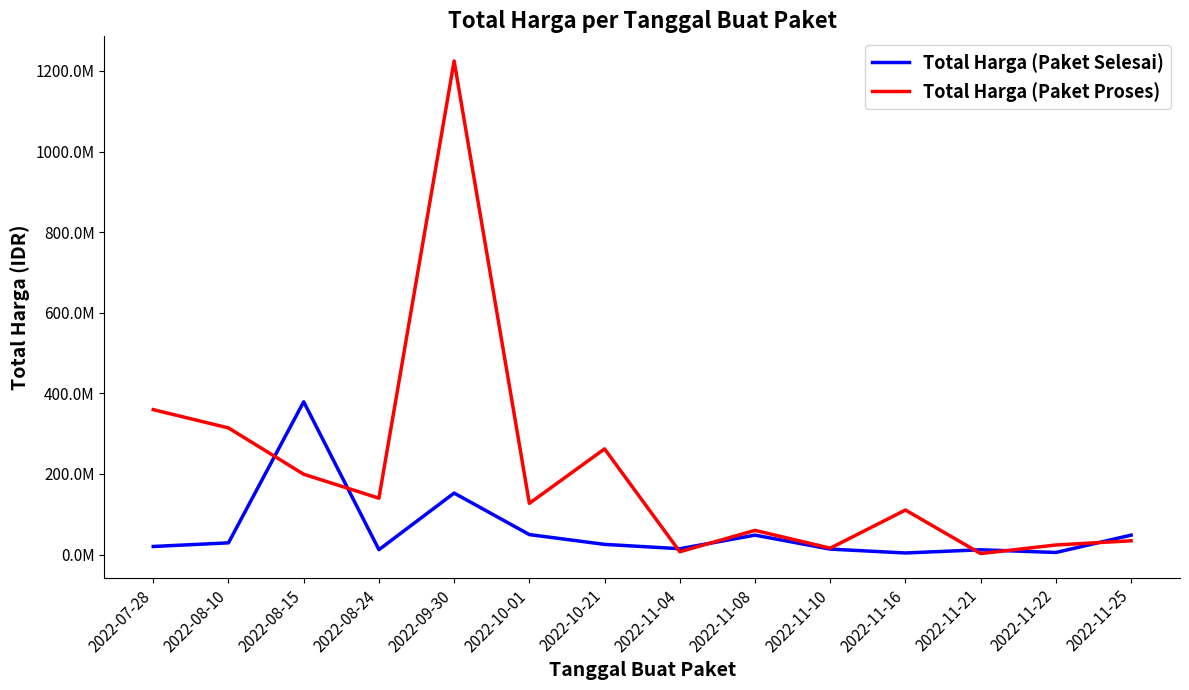

True or false: Total Harga (Paket Proses) has a value of 224924148 at 2022-07-28.

False